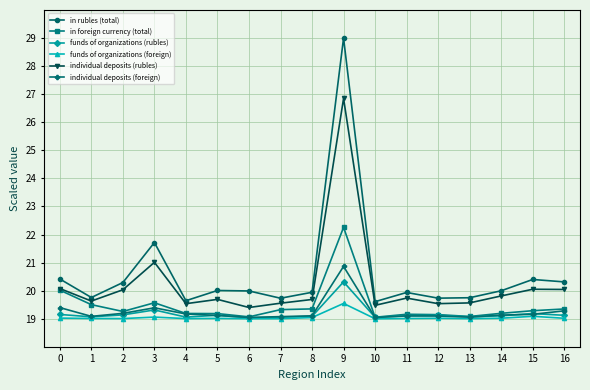

The individual deposits (rubles) series shows 30.2 at 0. True or false?

False